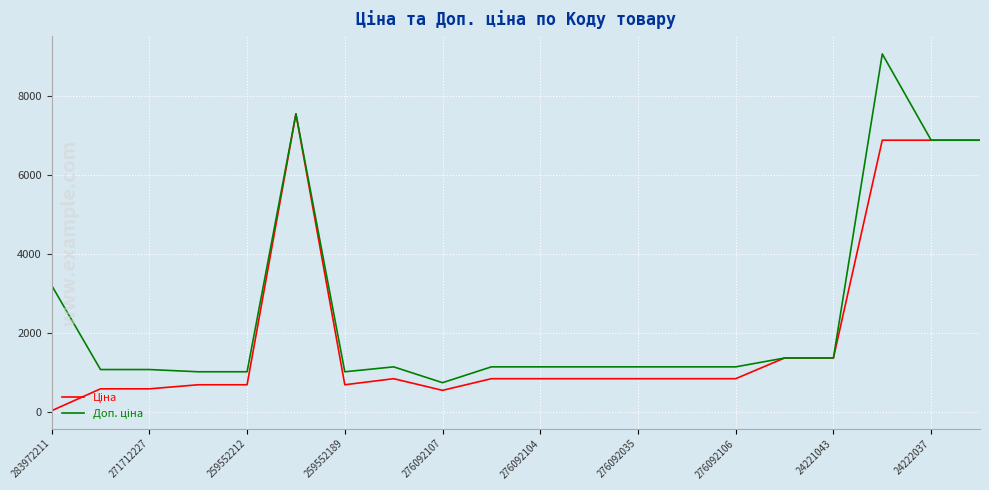

Does the chart display data point markers on the line(s)?

No